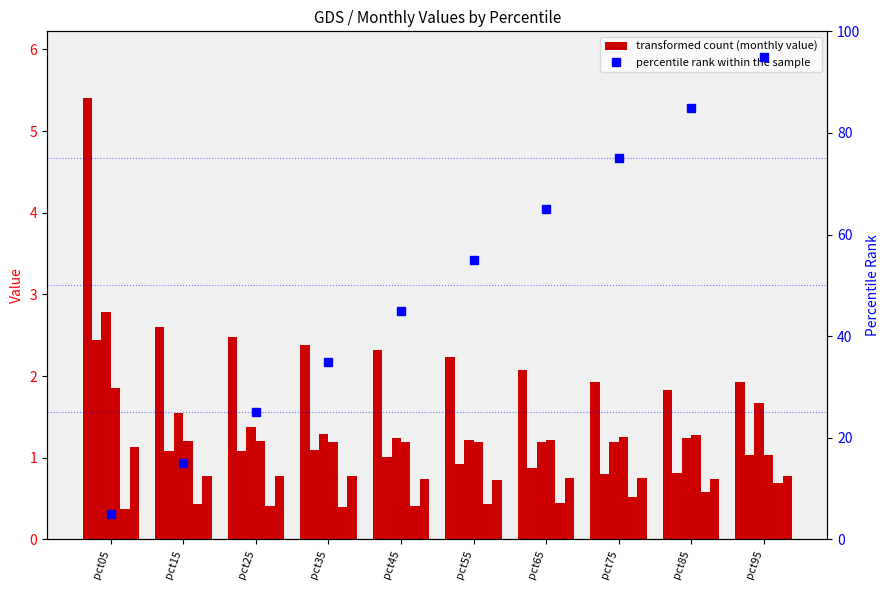

True or false: Jun has a value of 1.1 at pct05.

True